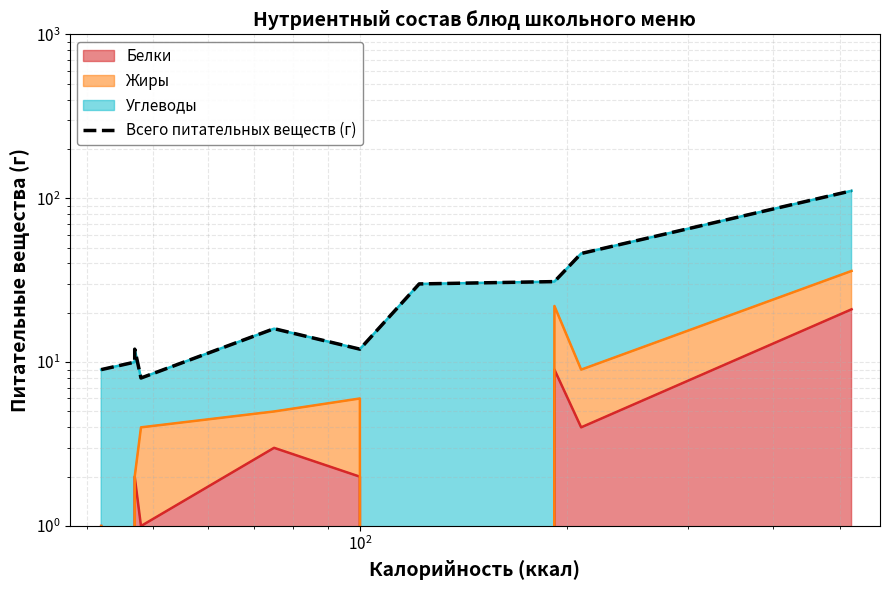

What is the smallest value displayed?

8